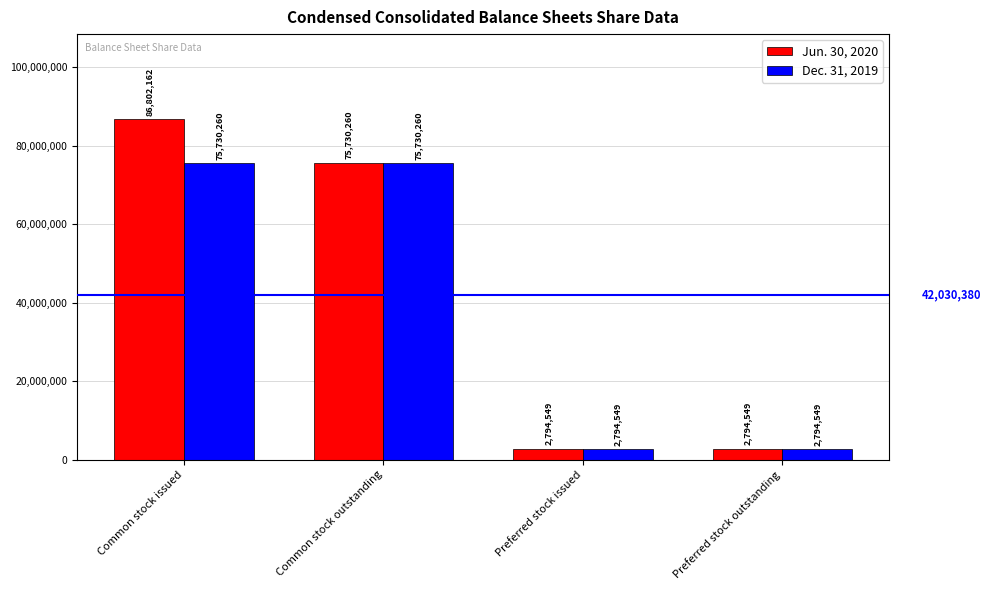

What is the average value of the Jun. 30, 2020 series?

42030380